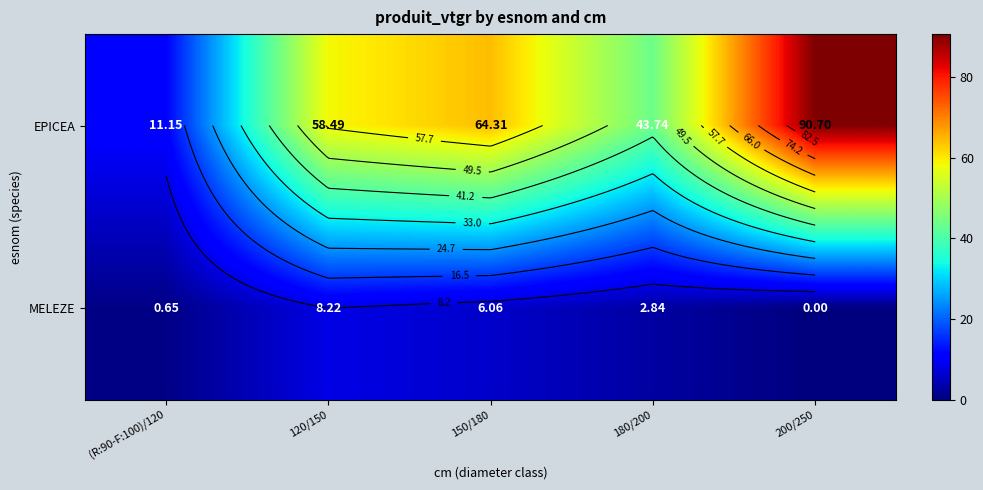

List the series in order of their overall mean, lowest first.

MELEZE, EPICEA